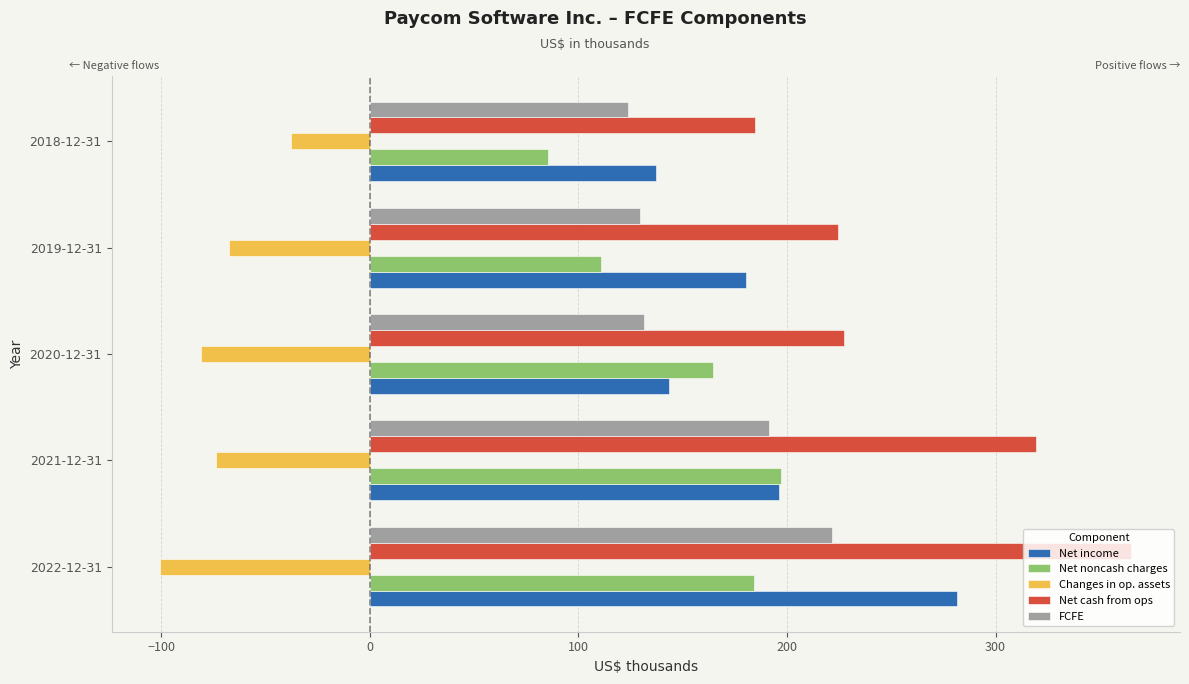

What is the average value of the Net cash from ops series?

264.2